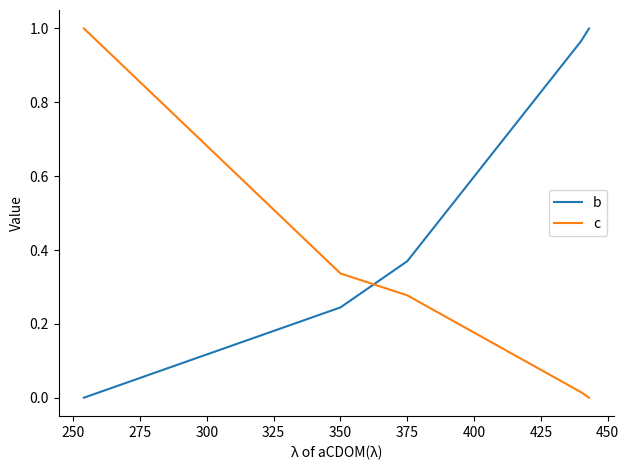

What are all the series names shown in the legend?

b, c